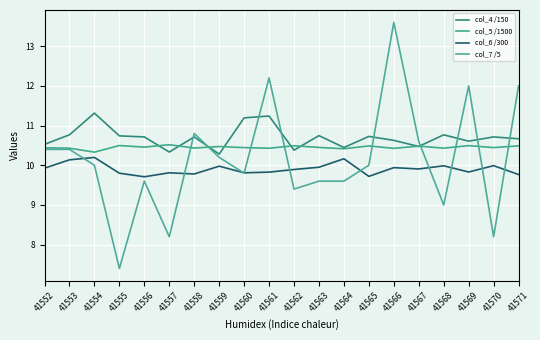

The col_6 /300 series shows 16.7 at 41571. True or false?

False